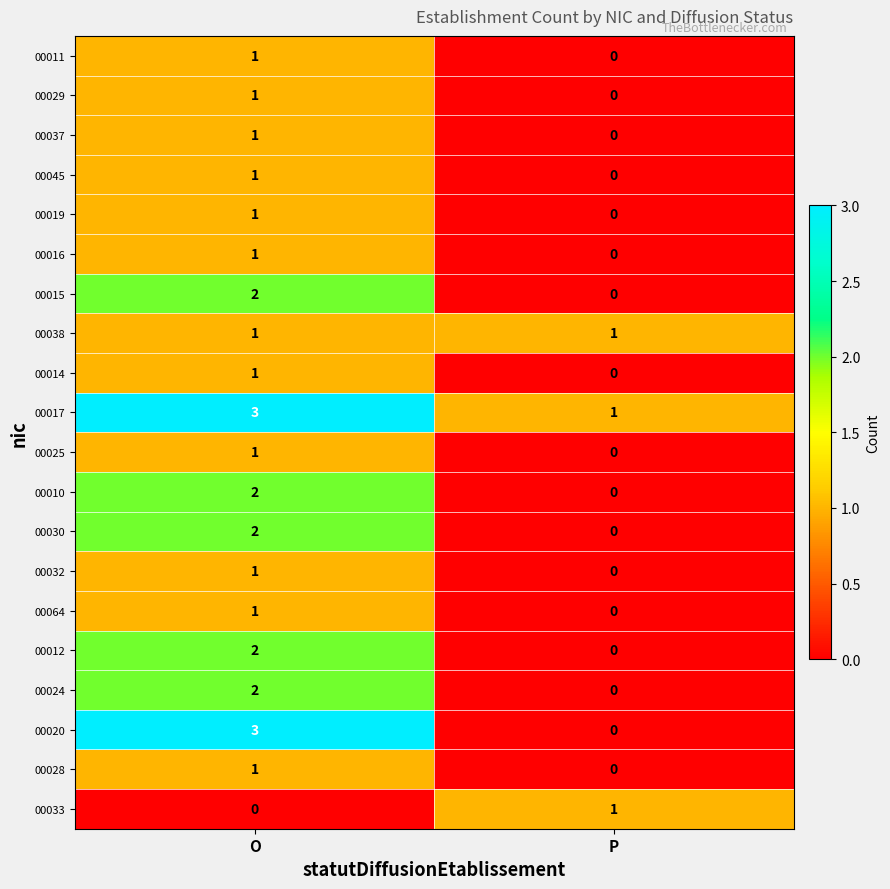

The 00025 series shows 0 at P. True or false?

True